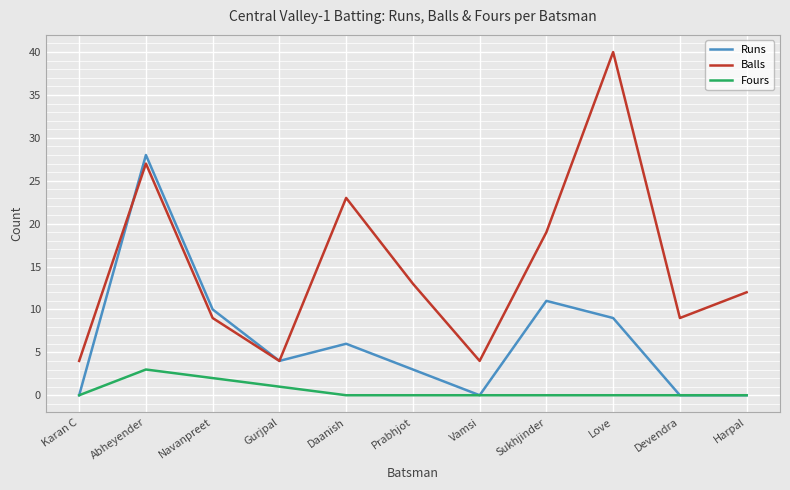

How many series are shown in this chart?

3